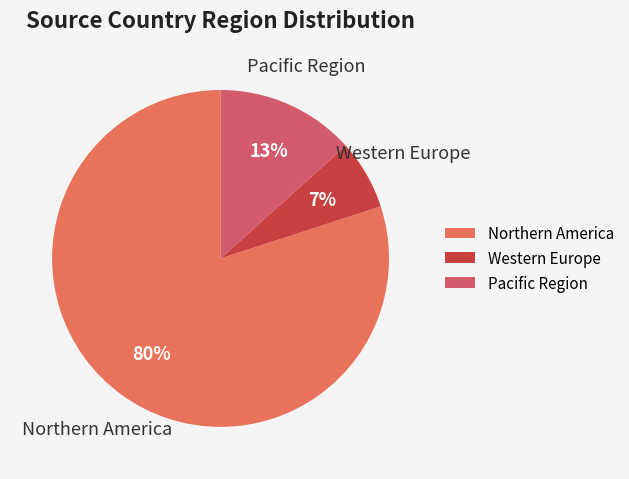

Which has a higher value, Pacific Region or Western Europe?

Pacific Region